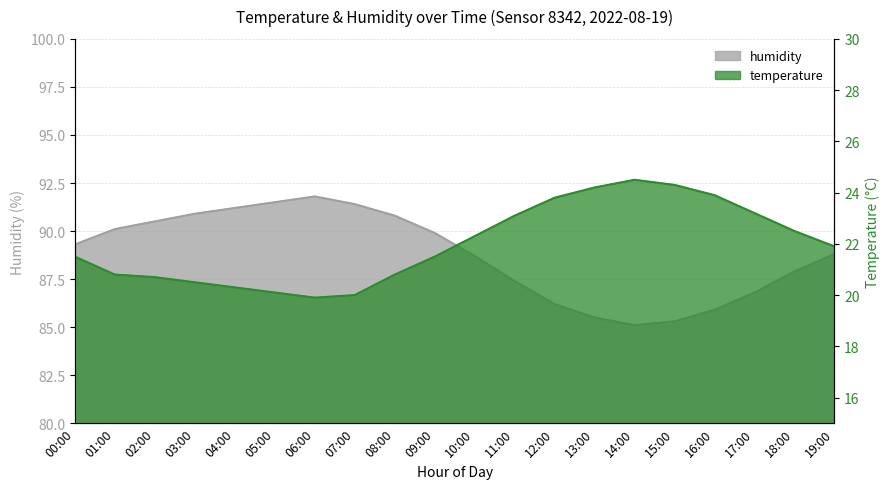

How many data points in humidity are less than 89?

10